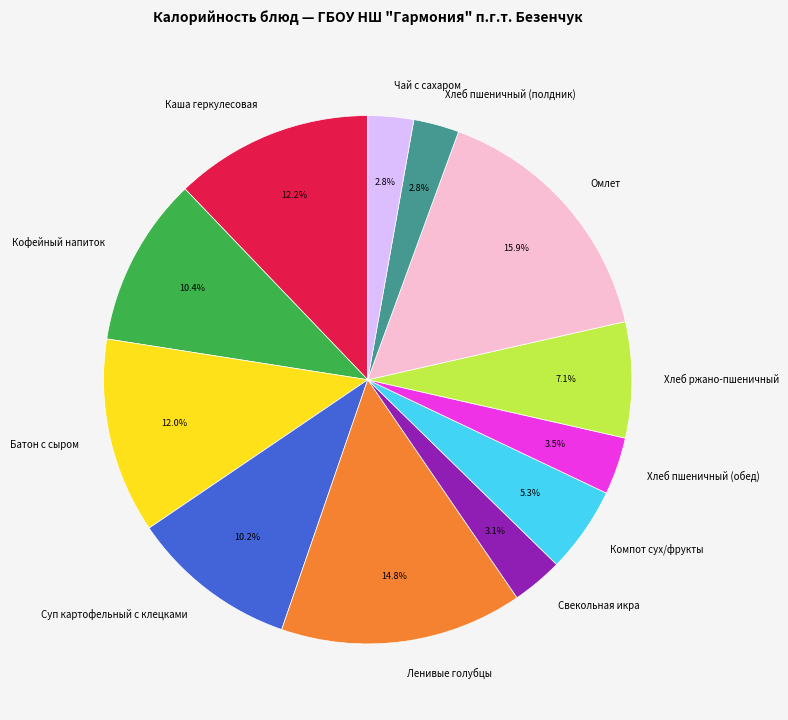

Is Омлет the majority of the pie?

No